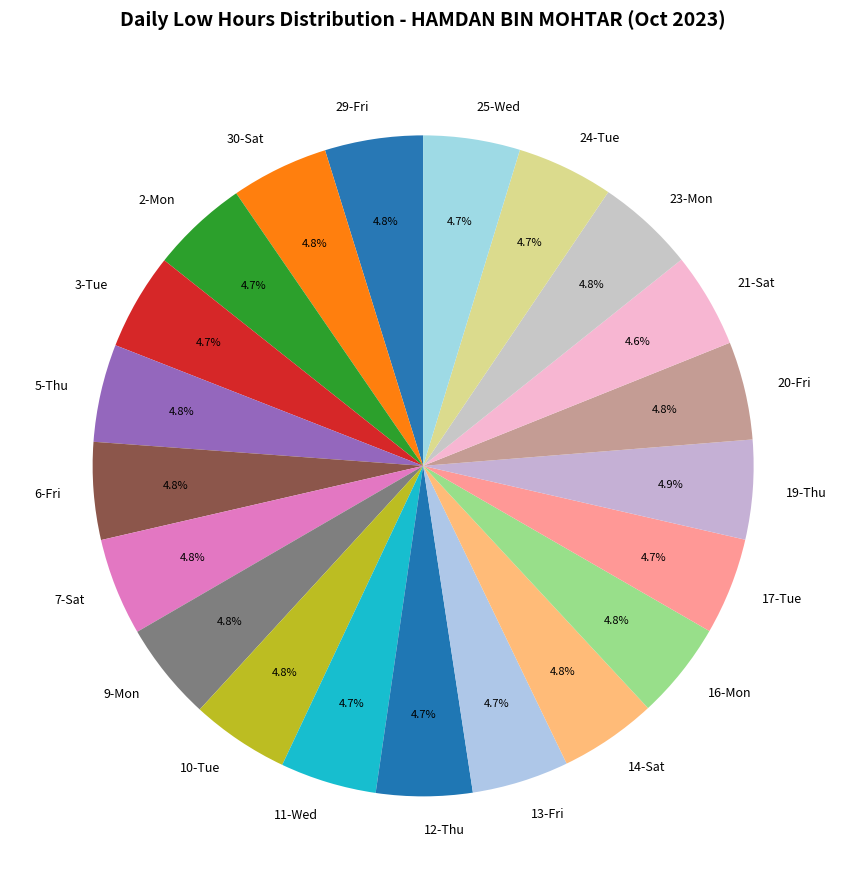

Approximately how many times larger is the value at 30-Sat compared to 24-Tue?

1.0